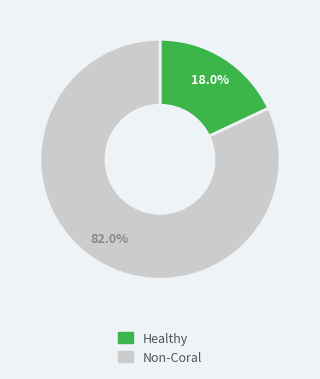

Rank the categories by value from highest to lowest.

Non-Coral, Healthy